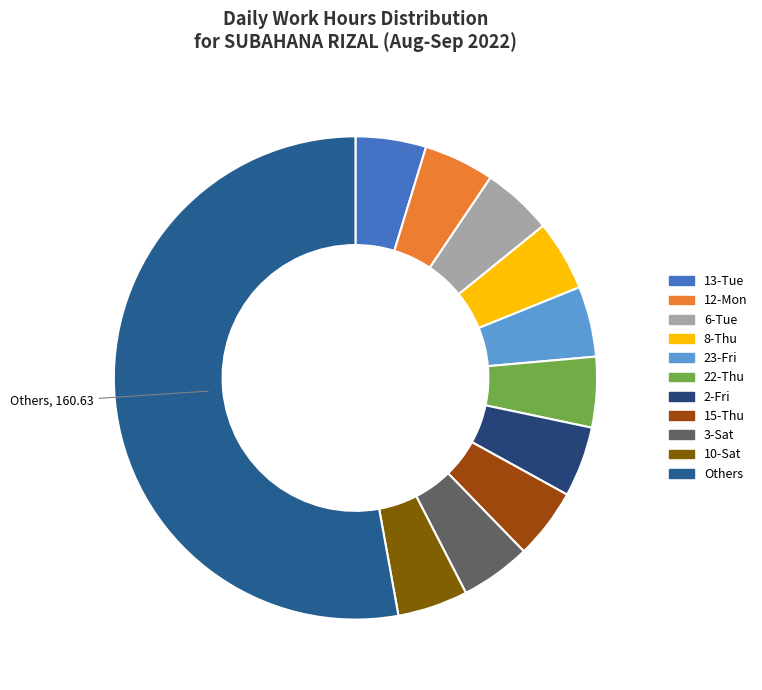

Does any single category account for the majority?

Yes